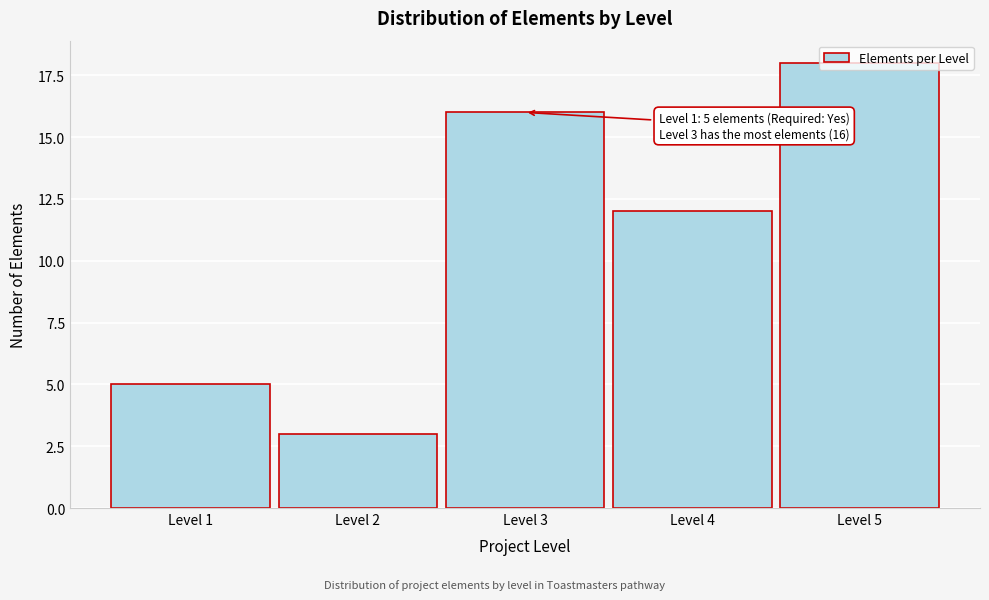

Which category has the lowest value across all series?

Level 2